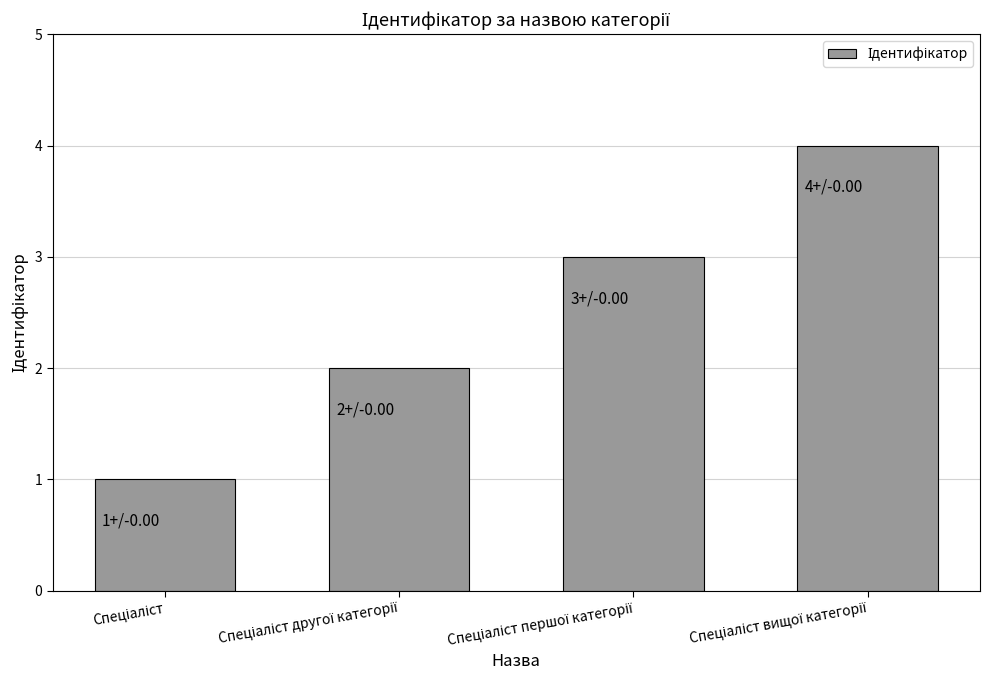

What is the difference between the maximum and minimum values?

3